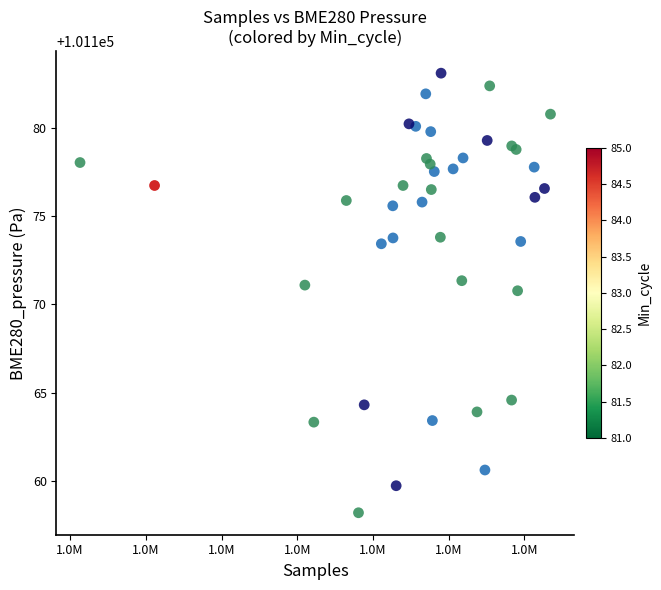

What Y value in the scatter plot is closest to 101170?

101170.8